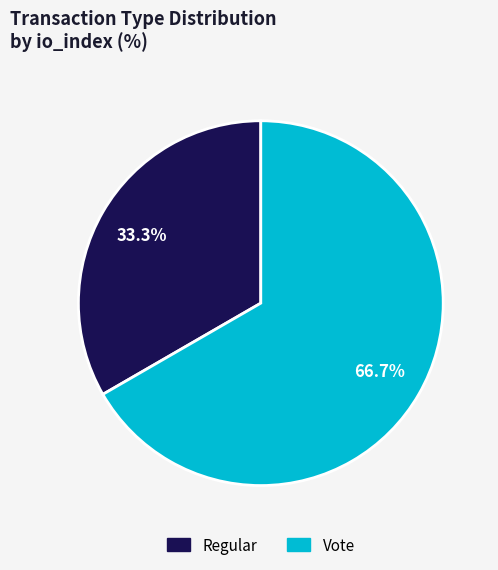

Which slice represents more than half of the pie?

Vote